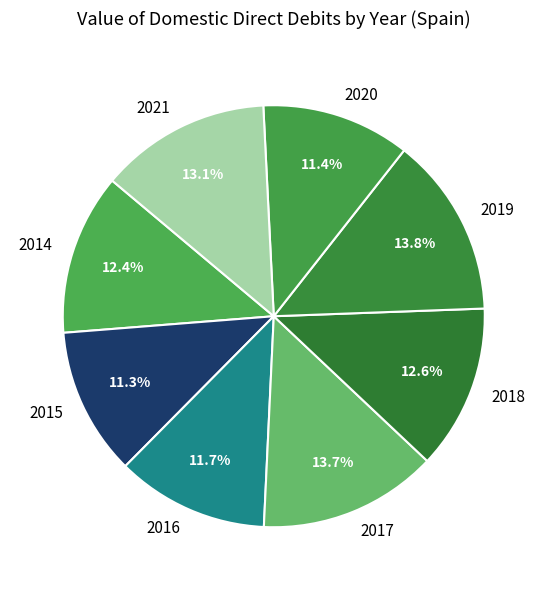

The 2020 slice represents 11% of the pie. True or false?

True